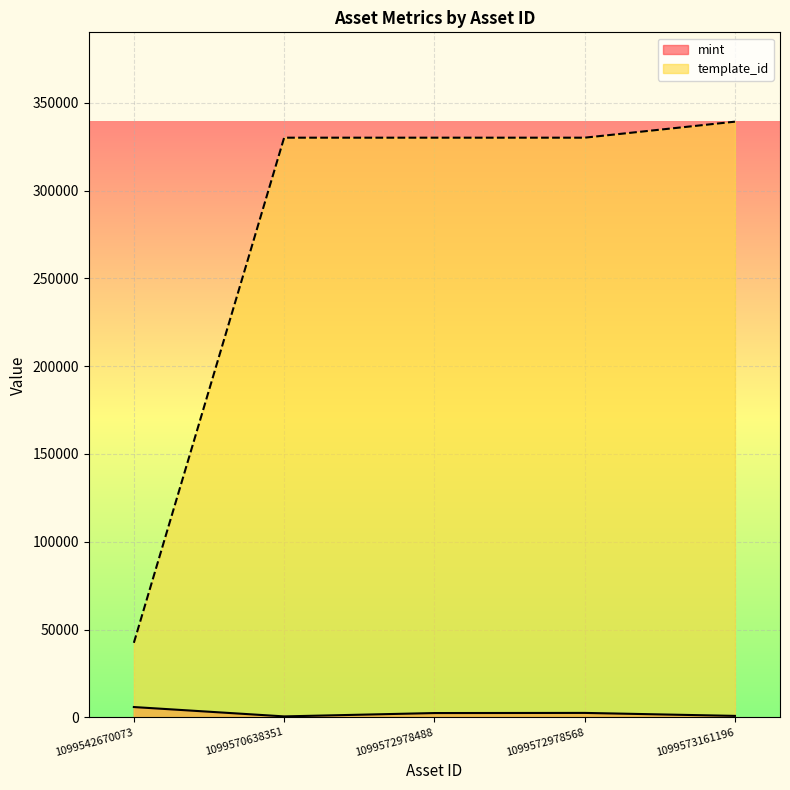

Rank the series by their average value, from highest to lowest.

template_id, mint